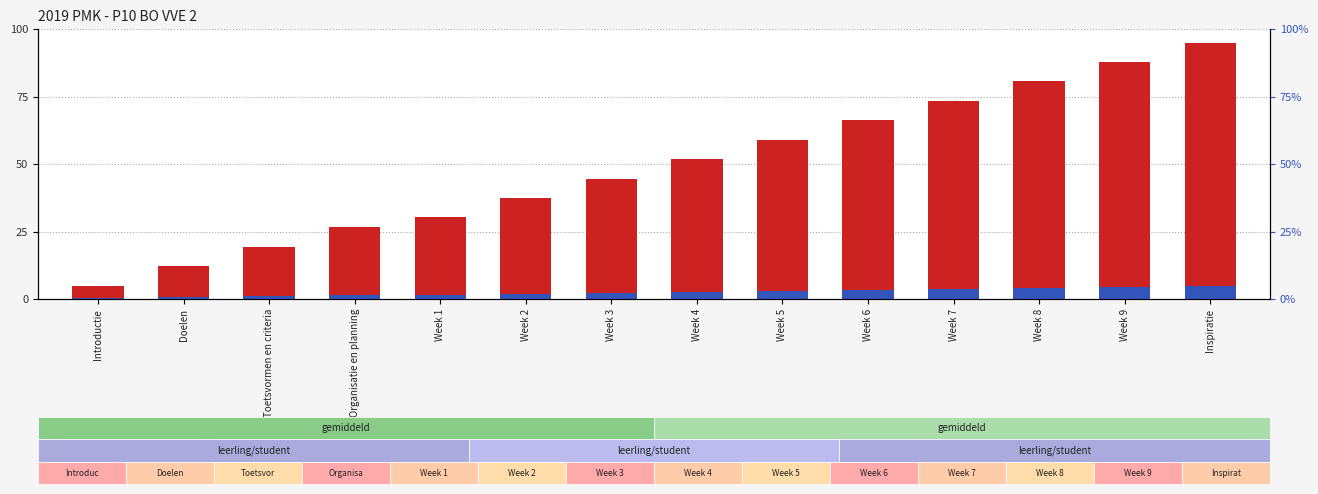

At Organisatie en planning, list the series in order from largest to smallest.

Identifier (normalized), percentile rank within the sample